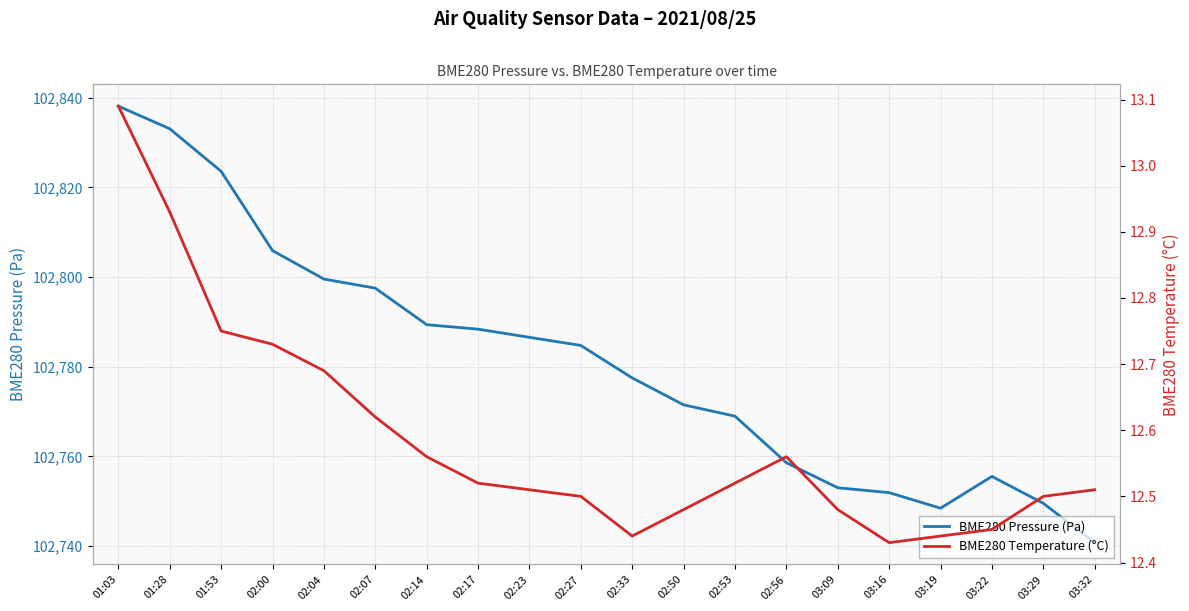

True or false: BME280 Pressure (Pa) and BME280 Temperature (°C) intersect in this chart.

False